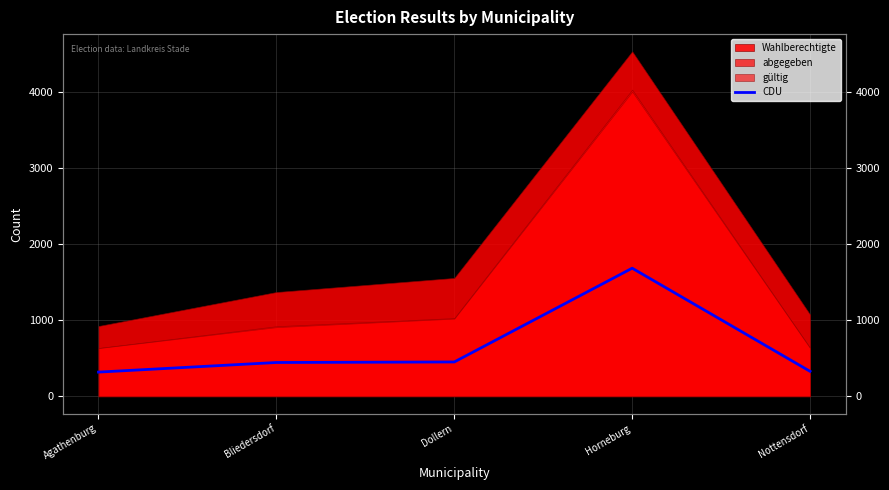

Rank the categories by value from lowest to highest.

Agathenburg, Nottensdorf, Bliedersdorf, Dollern, Horneburg